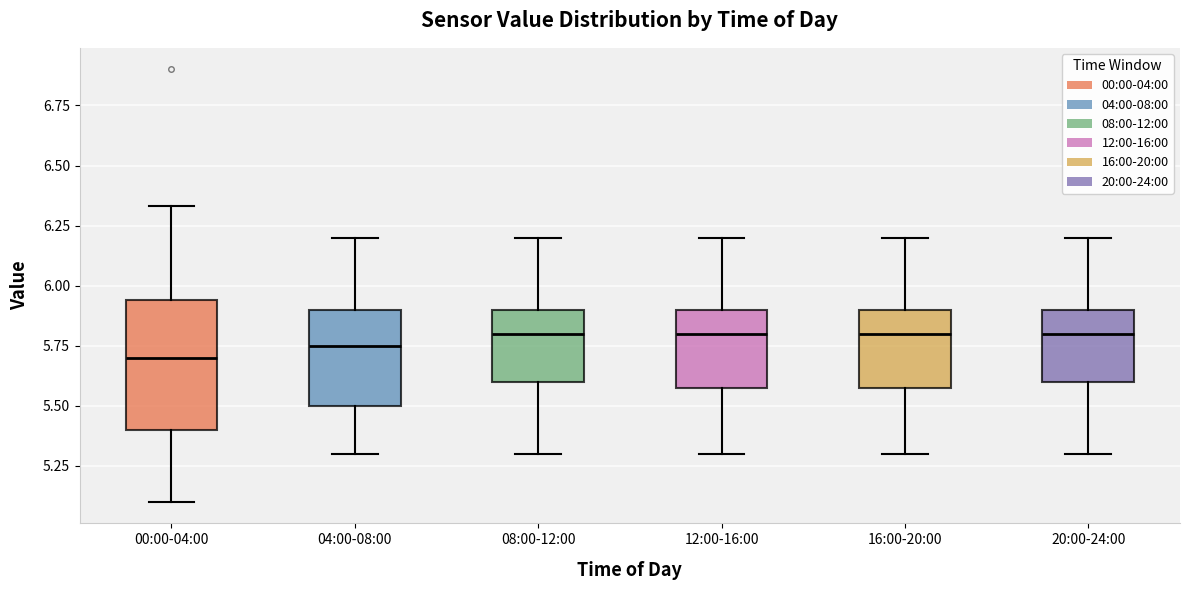

Where is the lower edge of the box for 12:00-16:00 on the y-axis? The values are not printed on the chart, so give them approximately, as read against the axis.

5.60